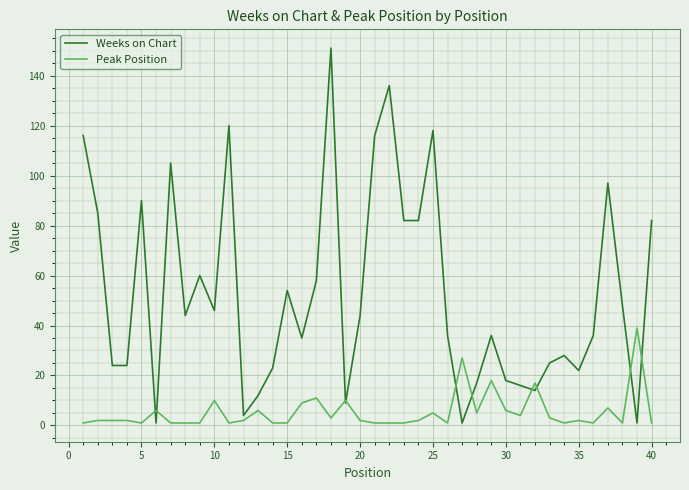

Which series has the largest total across all categories?

Weeks on Chart